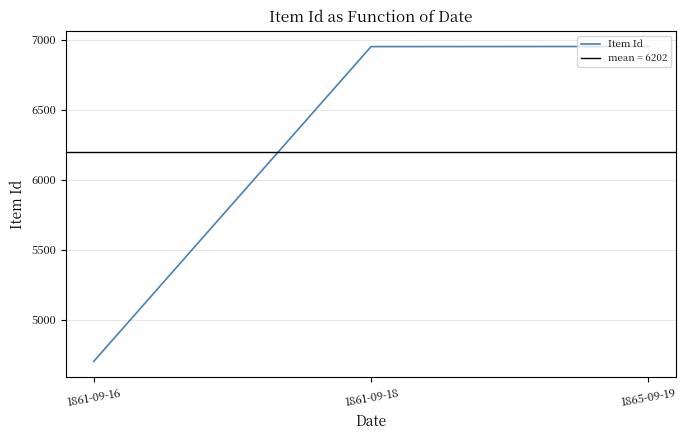

Does the chart have visible grid lines?

Yes